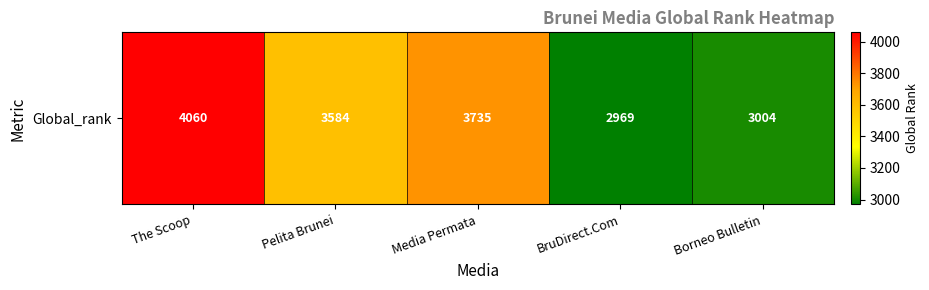

Which category has the lowest value across all series?

BruDirect.Com